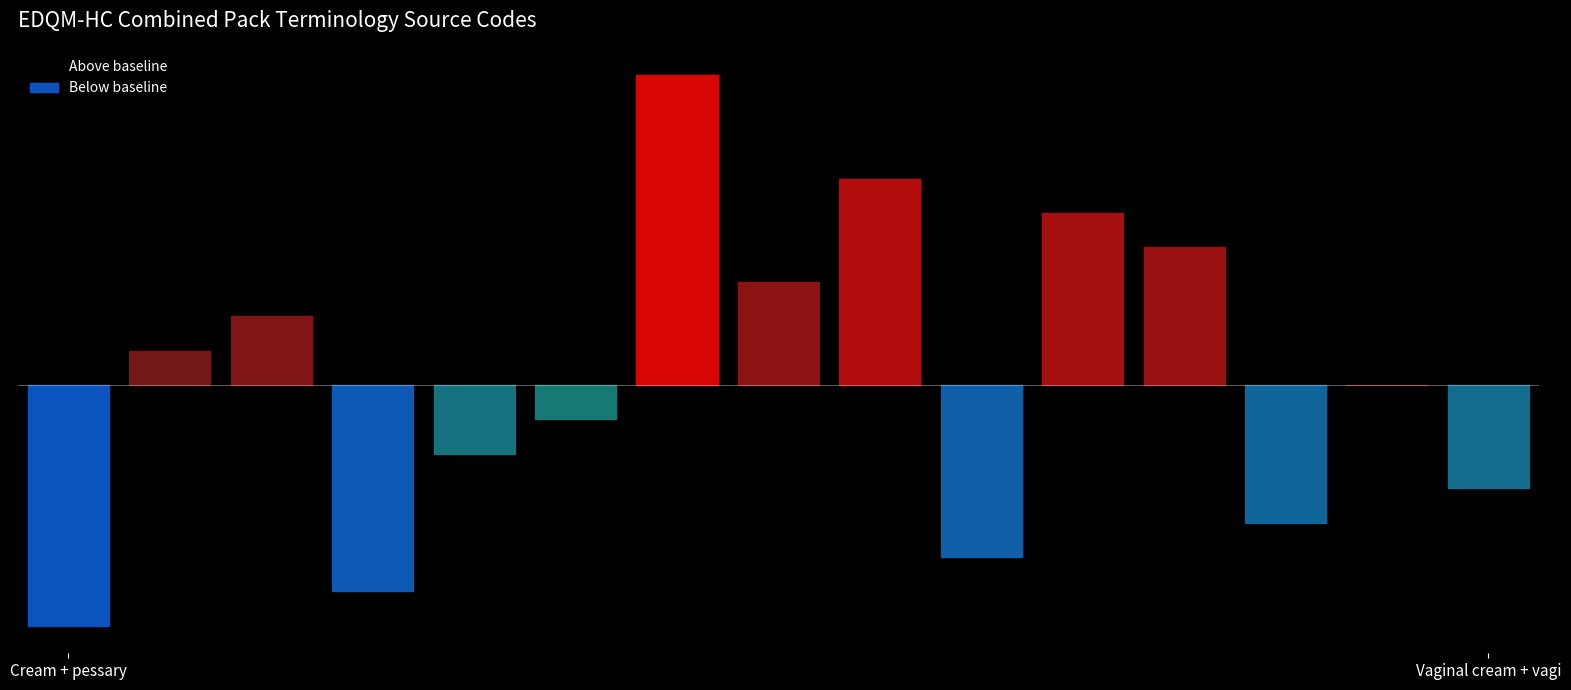

What is the difference between the maximum and minimum values in the Below baseline series?

7000